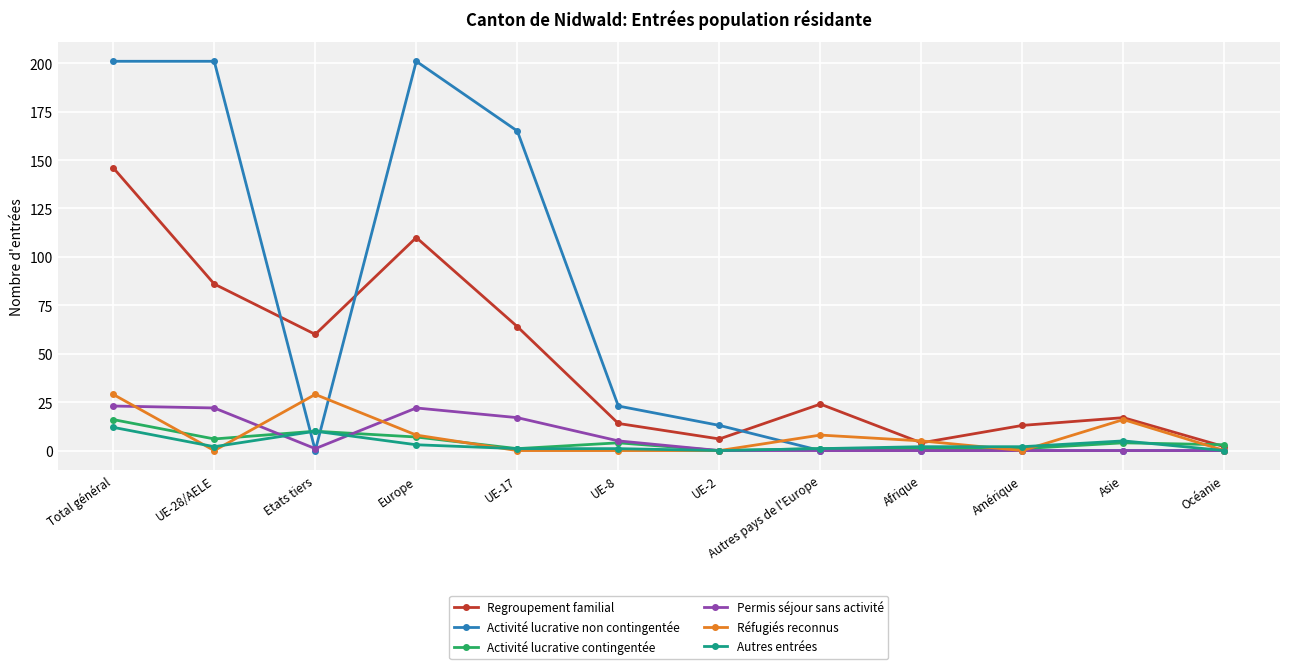

Reading left to right, extract all data points from this chart.

Regroupement familial: 146	86	60	110	64	14	6	24	4	13	17	2
Activité lucrative non contingentée: 201	201	0	201	165	23	13	0	0	0	0	0
Activité lucrative contingentée: 16	6	10	7	1	4	0	1	1	1	4	3
Permis séjour sans activité: 23	22	1	22	17	5	0	0	0	0	0	0
Réfugiés reconnus: 29	0	29	8	0	0	0	8	5	0	16	0
Autres entrées: 12	2	10	3	1	1	0	1	2	2	5	0